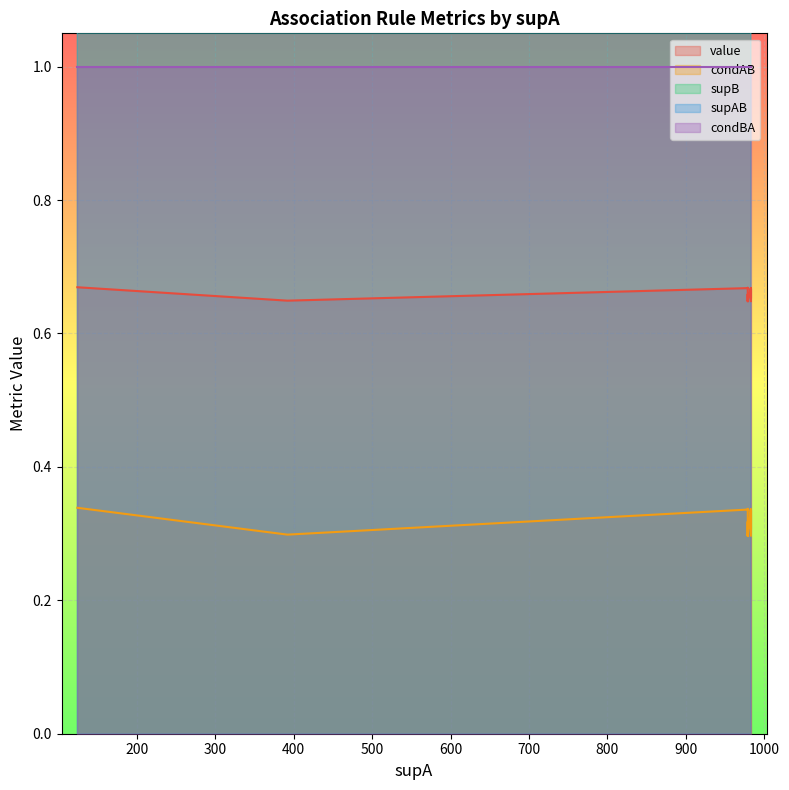

Where is the first local maximum for supAB?

983